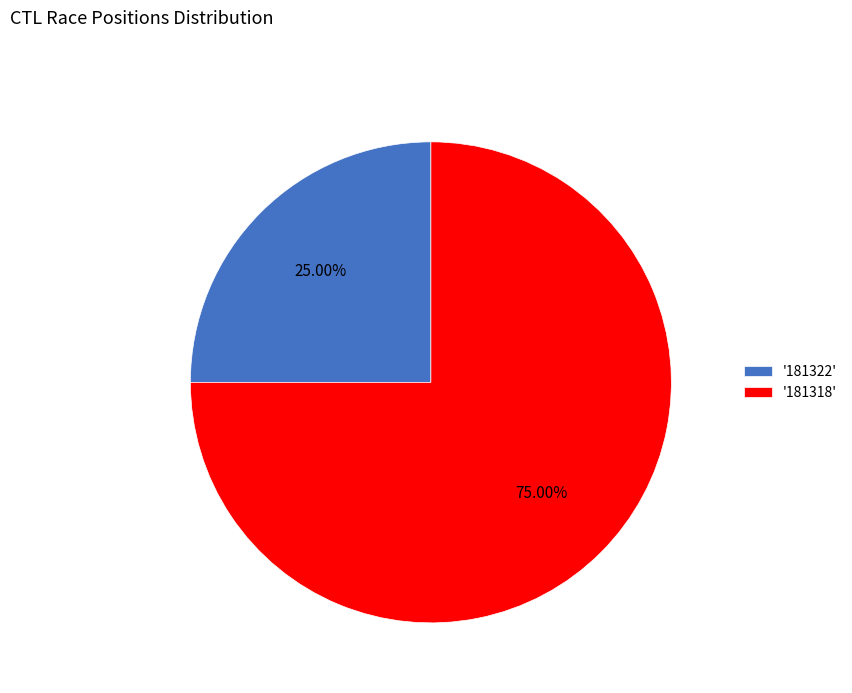

Is there a majority slice in this chart?

Yes